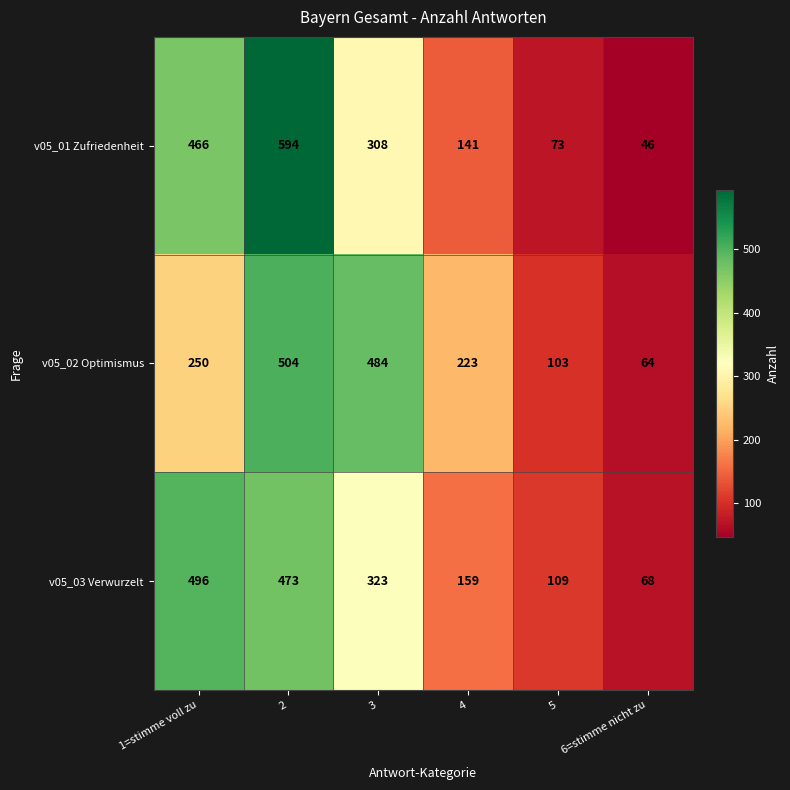

The value of v05_01 Zufriedenheit at 1=stimme voll zu is 466. True or false?

True